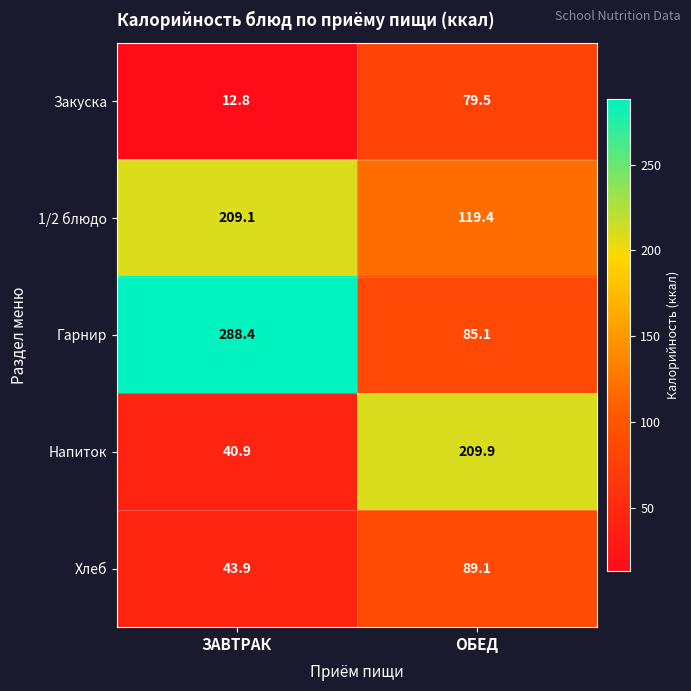

List the series in order of their peak value, lowest first.

Закуска, Хлеб, 1/2 блюдо, Напиток, Гарнир